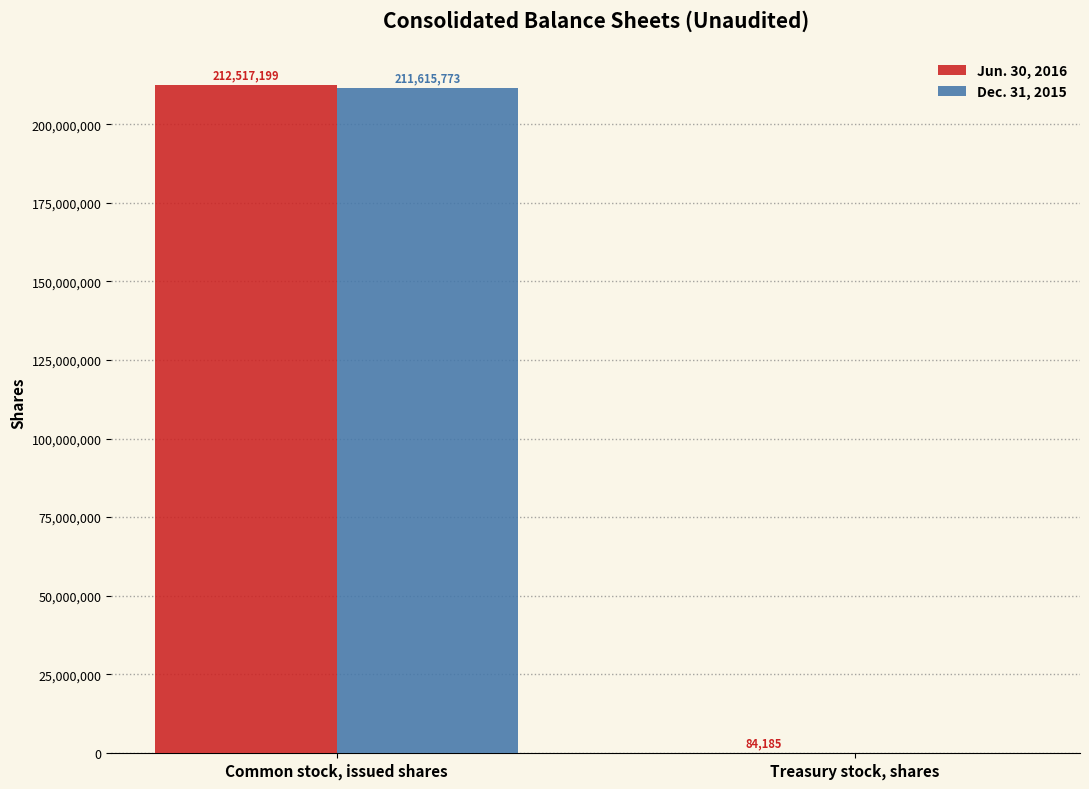

Reading right to left, extract all data points from this chart.

Jun. 30, 2016: Treasury stock, shares=84185	Common stock, issued shares=212517199
Dec. 31, 2015: Treasury stock, shares=0	Common stock, issued shares=211615773